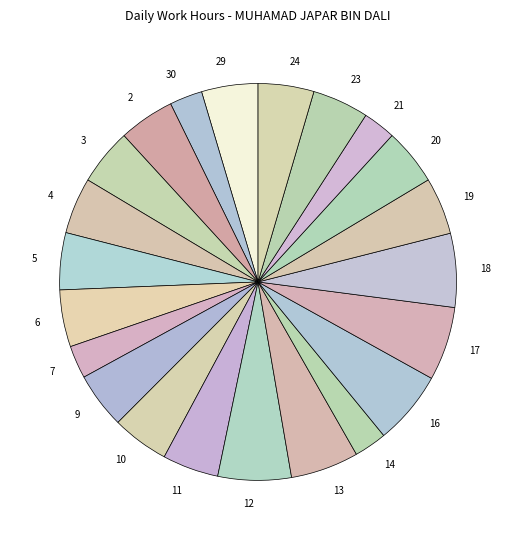

Is the sum of 3 and 2 greater than half?

No